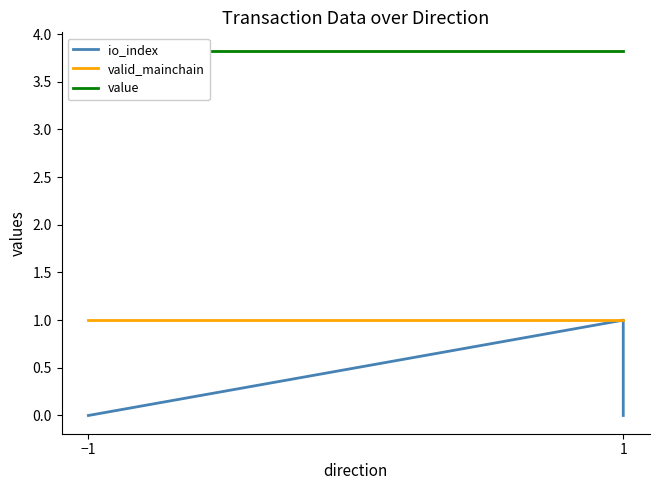

List the series in order of their overall mean, highest first.

value, valid_mainchain, io_index